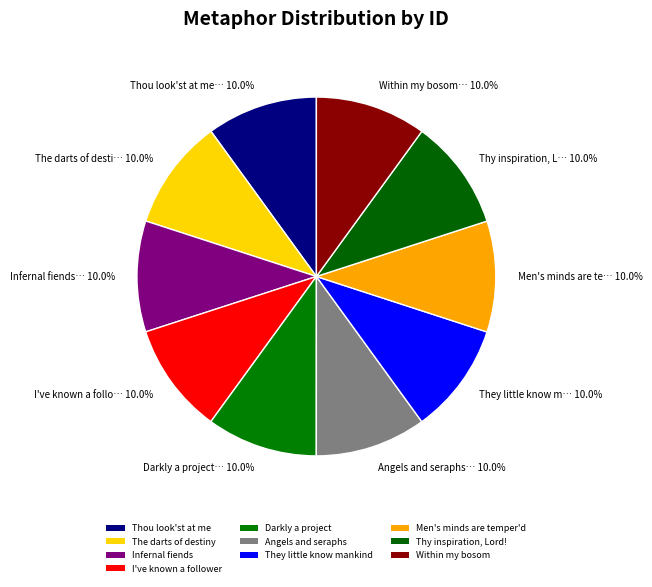

Rank the categories by value from highest to lowest.

Within my bosom, Thy inspiration, Lord!, Men's minds are temper'd, They little know mankind, Angels and seraphs, Darkly a project, I've known a follower, Infernal fiends, The darts of destiny, Thou look'st at me